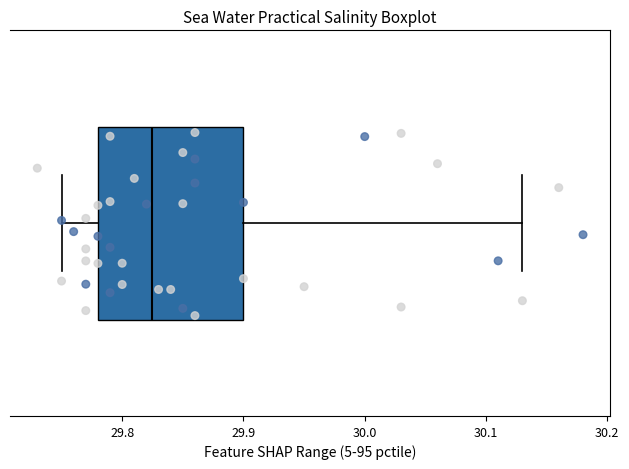

Transcribe this box plot: give where the median line is, the range the box spans, and where the two whiskers end, as read against the x-axis. The values are not printed on the chart, so give them approximately, as read against the axis.

median 29.83, box 29.78 to 29.90, whiskers 29.75 to 30.13